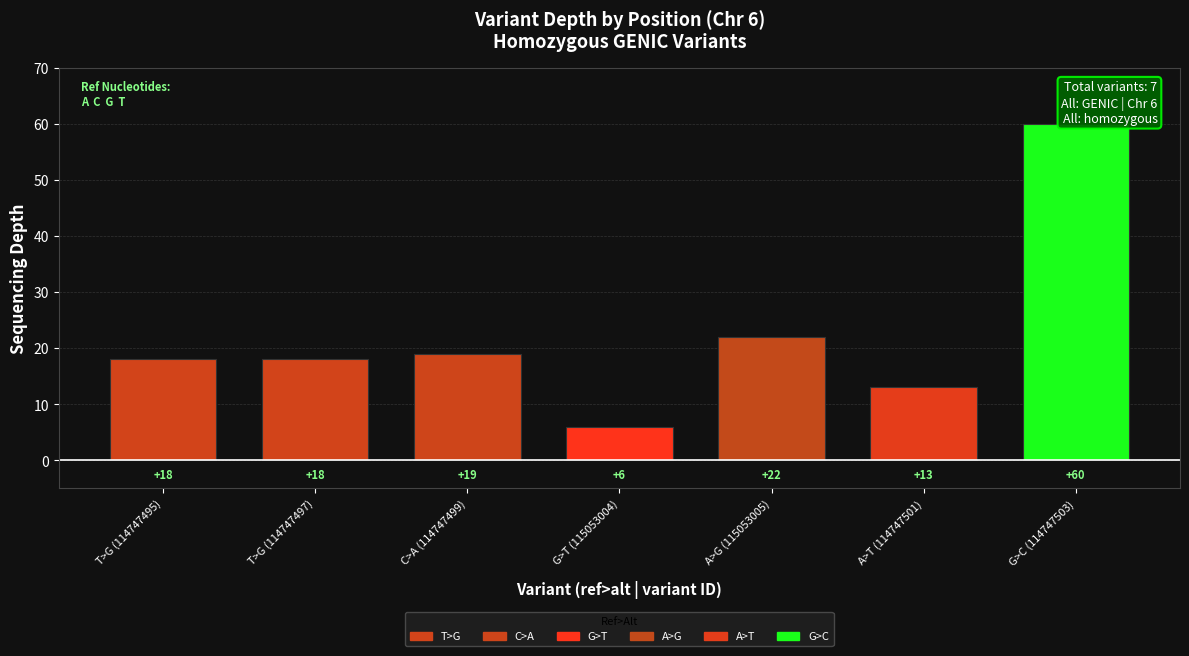

What is the ratio of the value at T>G (114747497) to the value at A>T (114747501)?

1.4